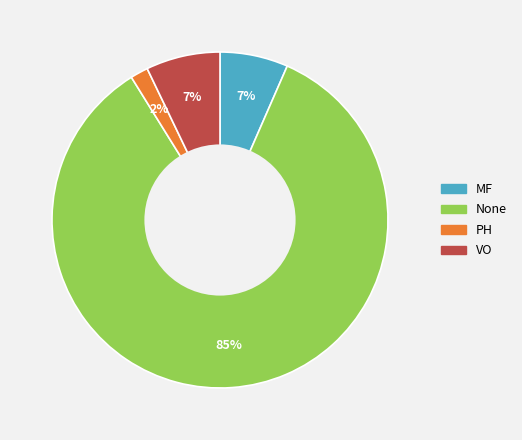

Which has a higher value, MF or PH?

MF